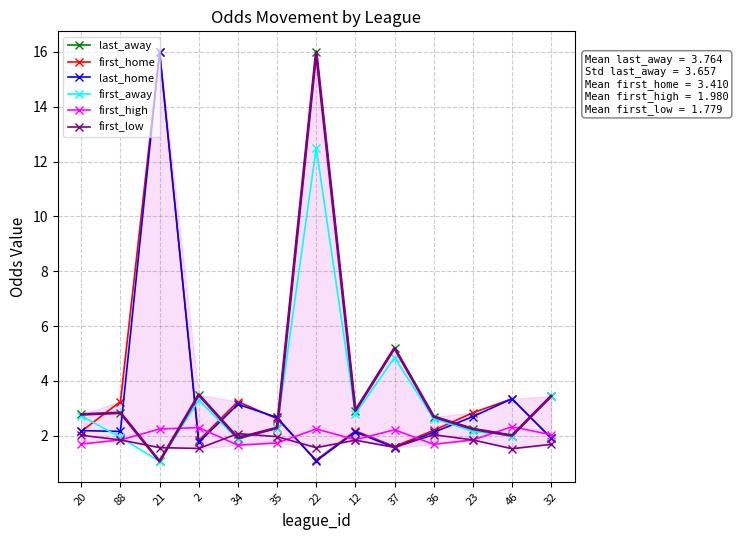

Between 35 and 22, which series saw the biggest shift?

last_away